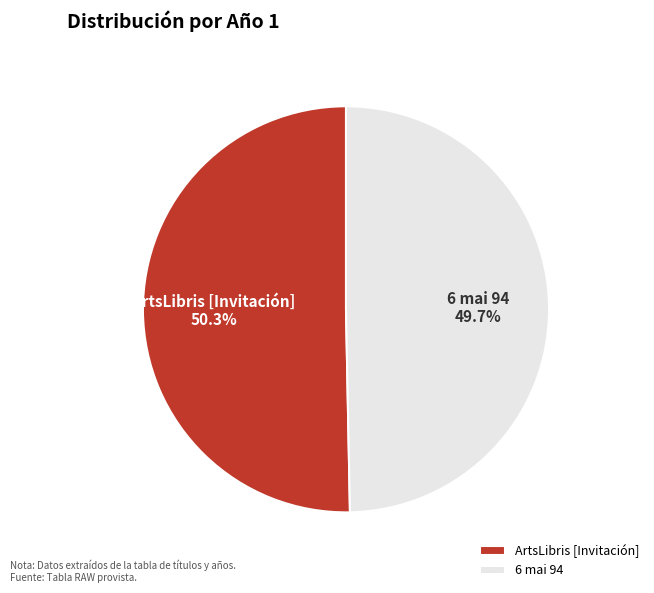

Which has a higher value, 6 mai 94 or ArtsLibris [Invitación]?

ArtsLibris [Invitación]